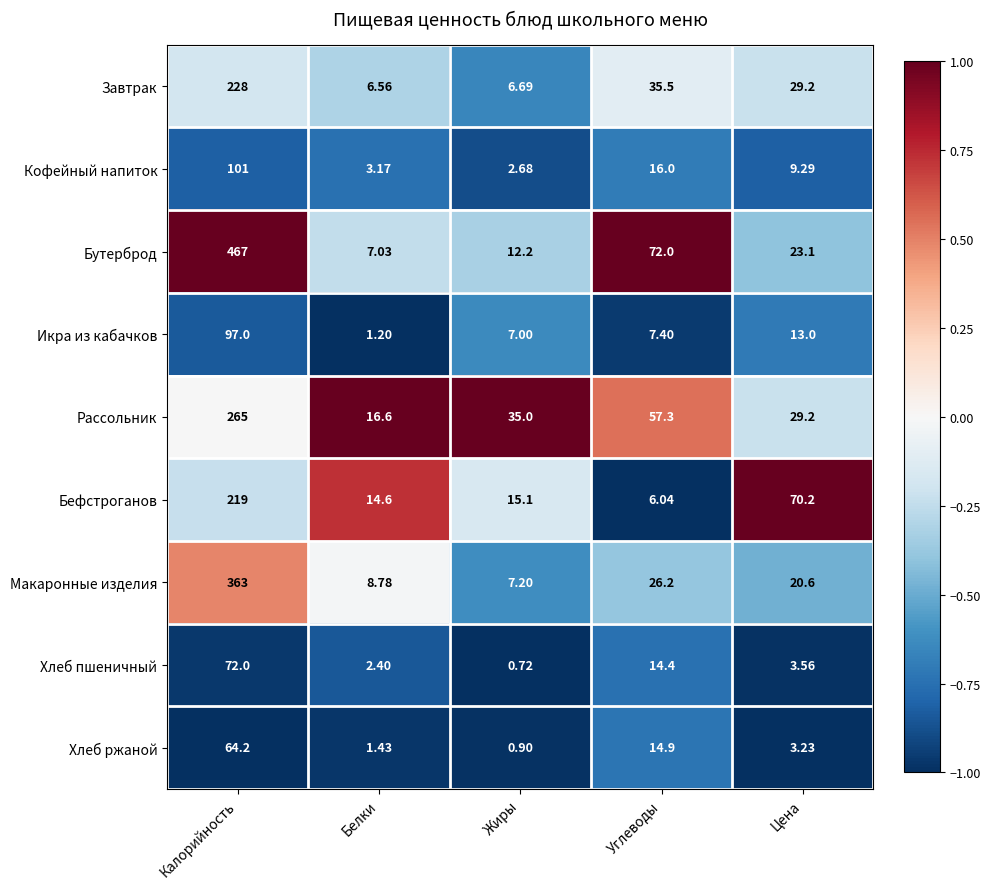

Which category has the highest value across all series?

Калорийность